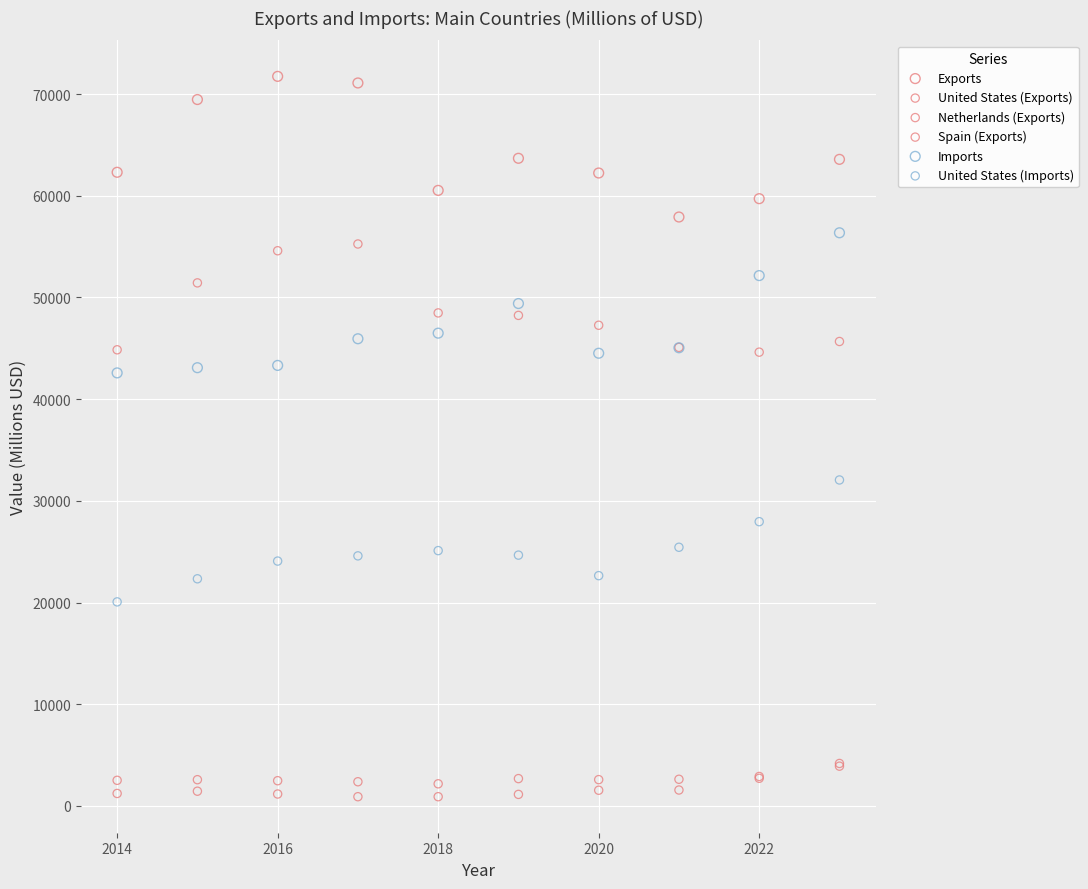

Across all series, what Y value is closest to 36322?

32052.5